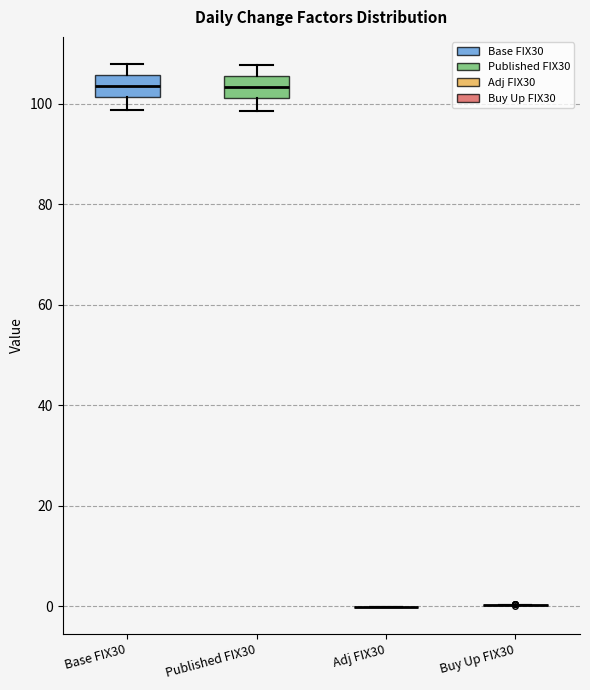

Reading left to right, transcribe this box plot: for each box, give where its median line is, the range the box spans, and where its two whiskers end, as read against the y-axis. The values are not printed on the chart, so give them approximately, as read against the axis.

Base FIX30: median 104, box 102 to 106, whiskers 98 to 108
Published FIX30: median 104, box 102 to 106, whiskers 98 to 108
Adj FIX30: box collapsed to a line at 0, whiskers 0 to 0
Buy Up FIX30: box collapsed to a line at 0, whiskers 0 to 0